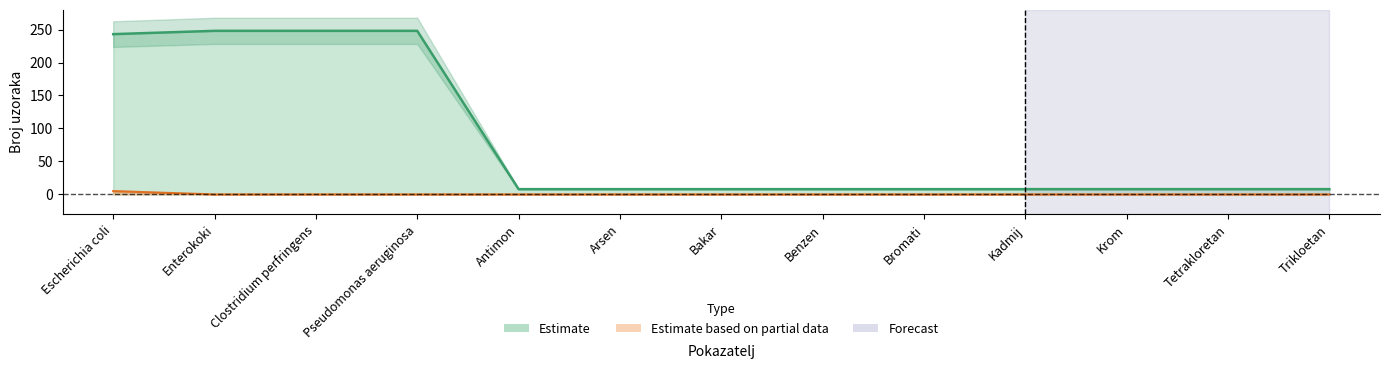

At how many categories does at least one series exceed 222?

4